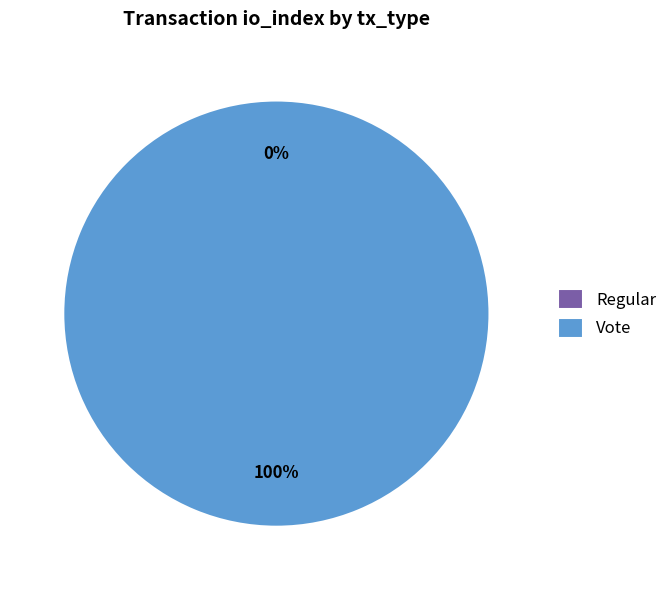

The Vote slice represents 99% of the pie. True or false?

False